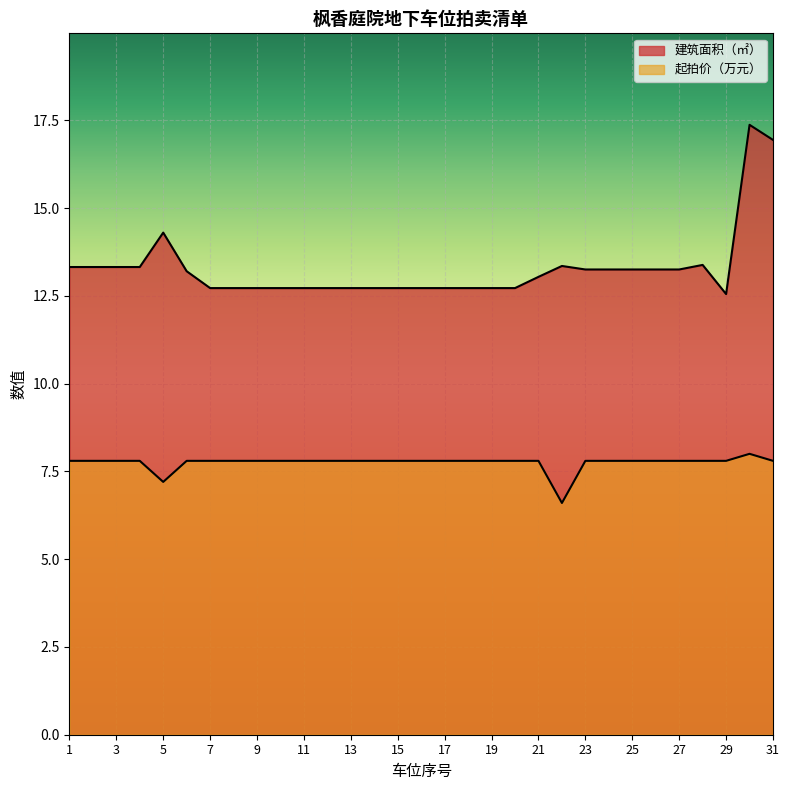

True or false: 建筑面积（㎡） and 起拍价（万元） cross at least once.

False